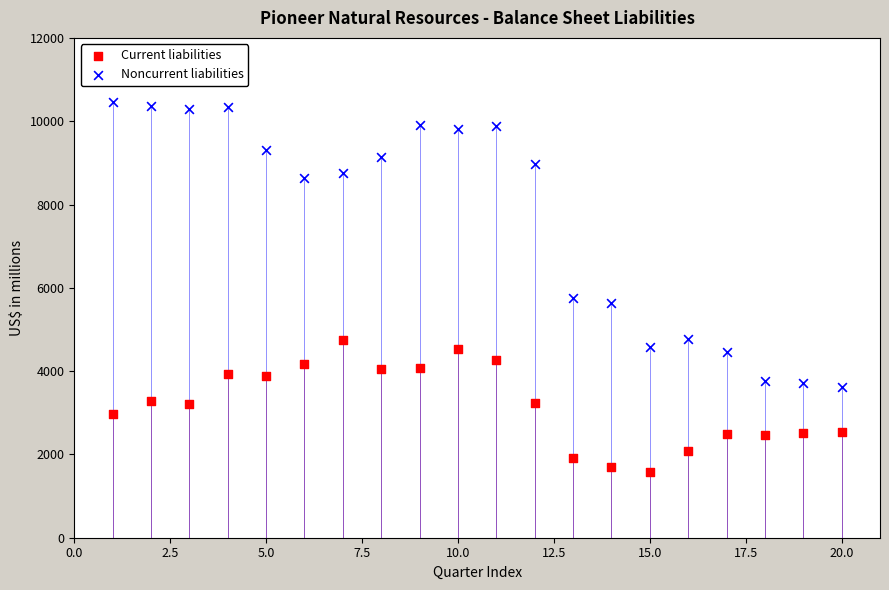

Which series contains the lowest Y value?

Current liabilities